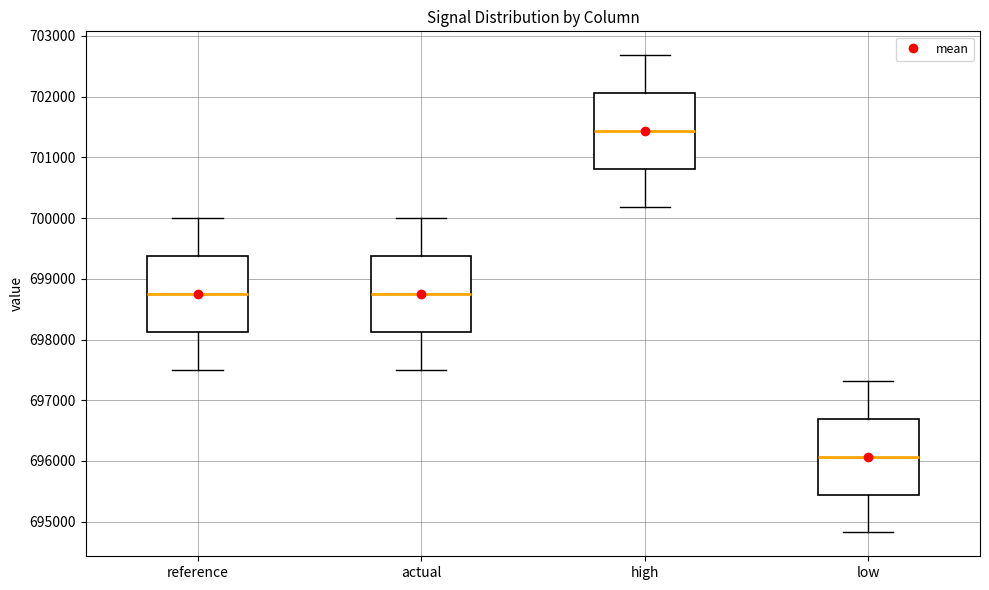

Which box's median line is the lowest?

low